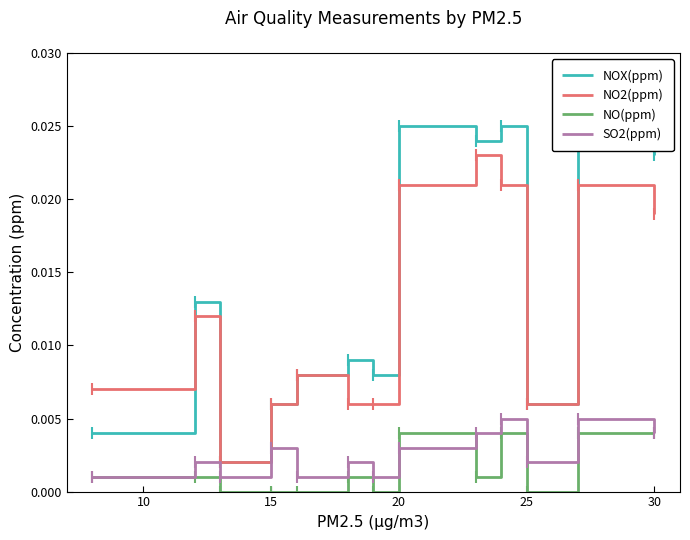

True or false: SO2(ppm) and NO2(ppm) intersect in this chart.

False